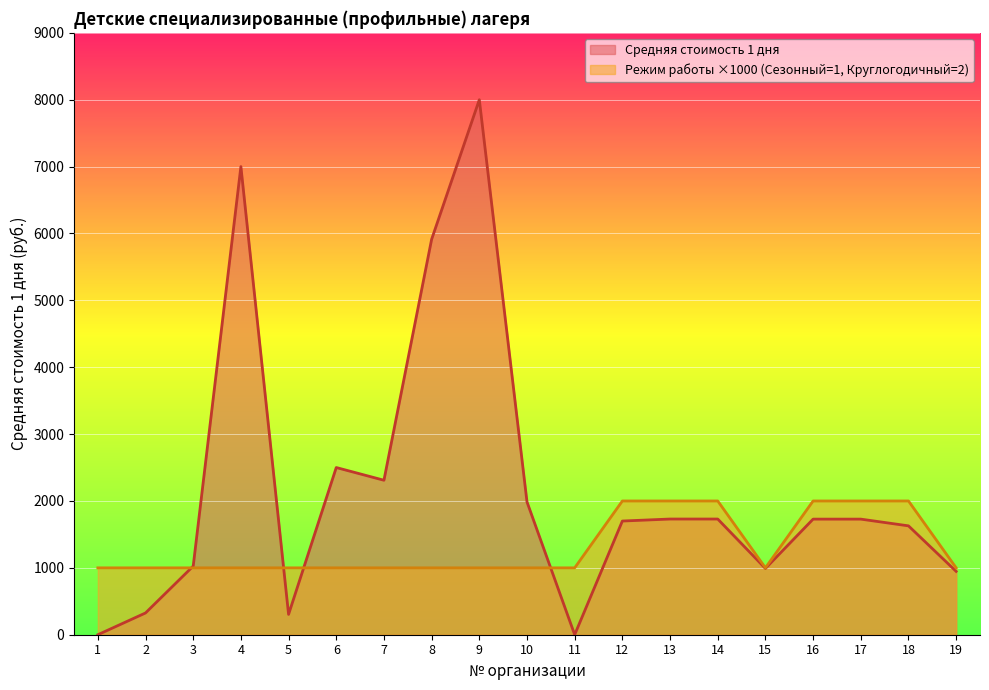

What is the total value across all series at 6?

3500.0